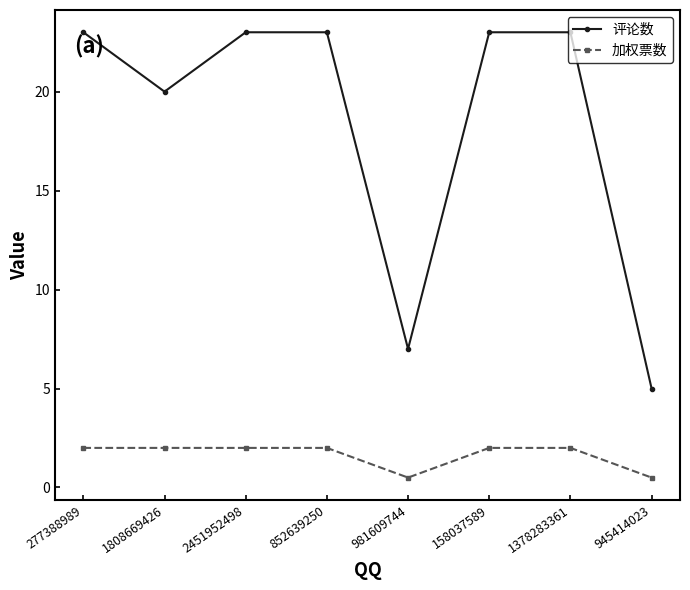

List the series in order of their overall mean, lowest first.

加权票数, 评论数